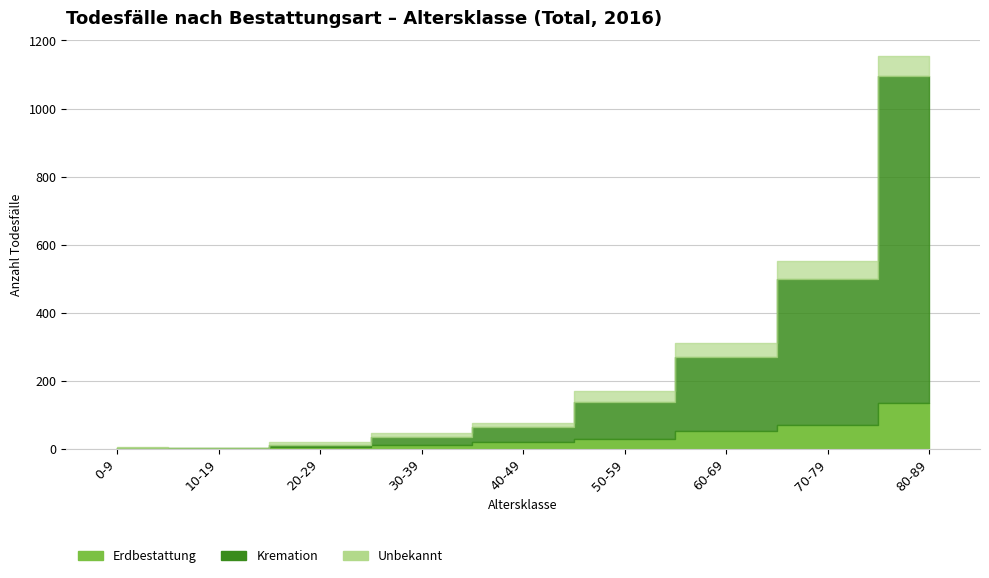

True or false: Total and Kremation intersect in this chart.

False